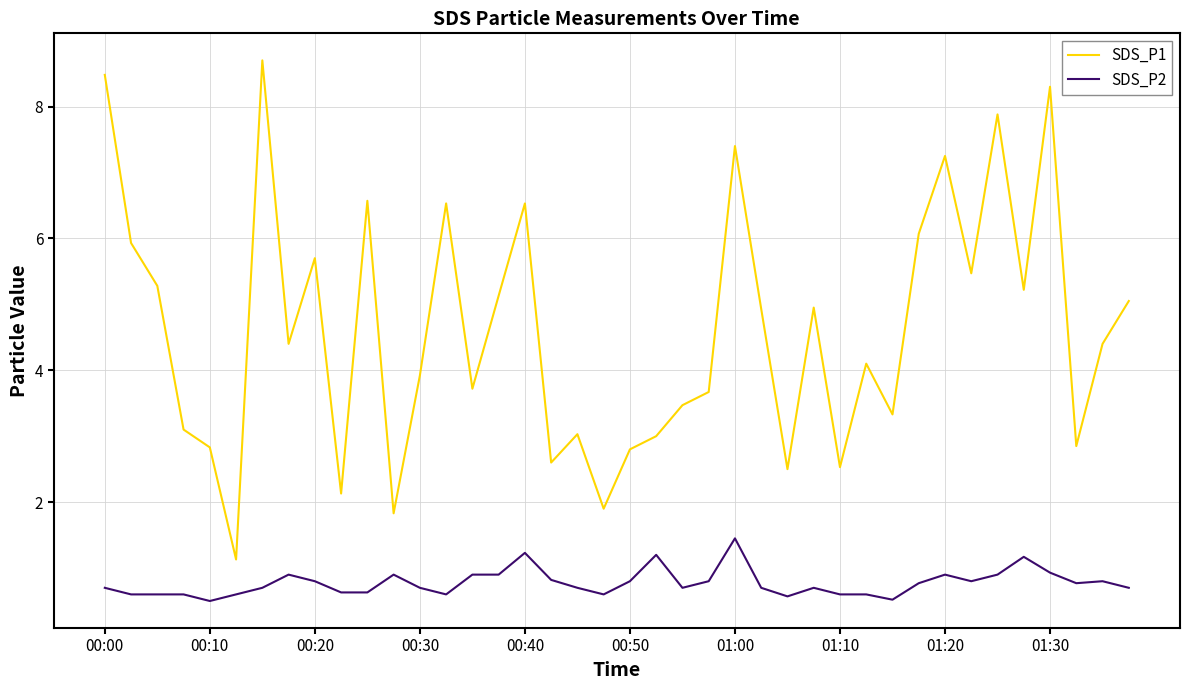

Rank the series by their average value, from lowest to highest.

SDS_P2, SDS_P1